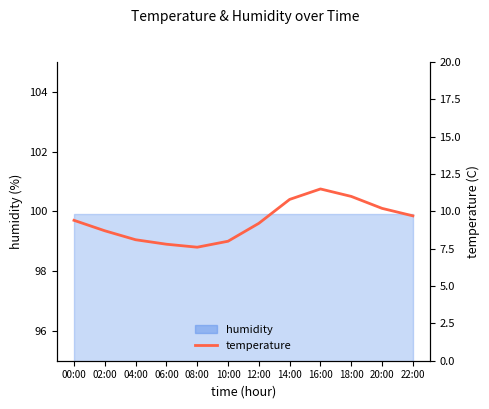

What position from the left is 04:00?

3